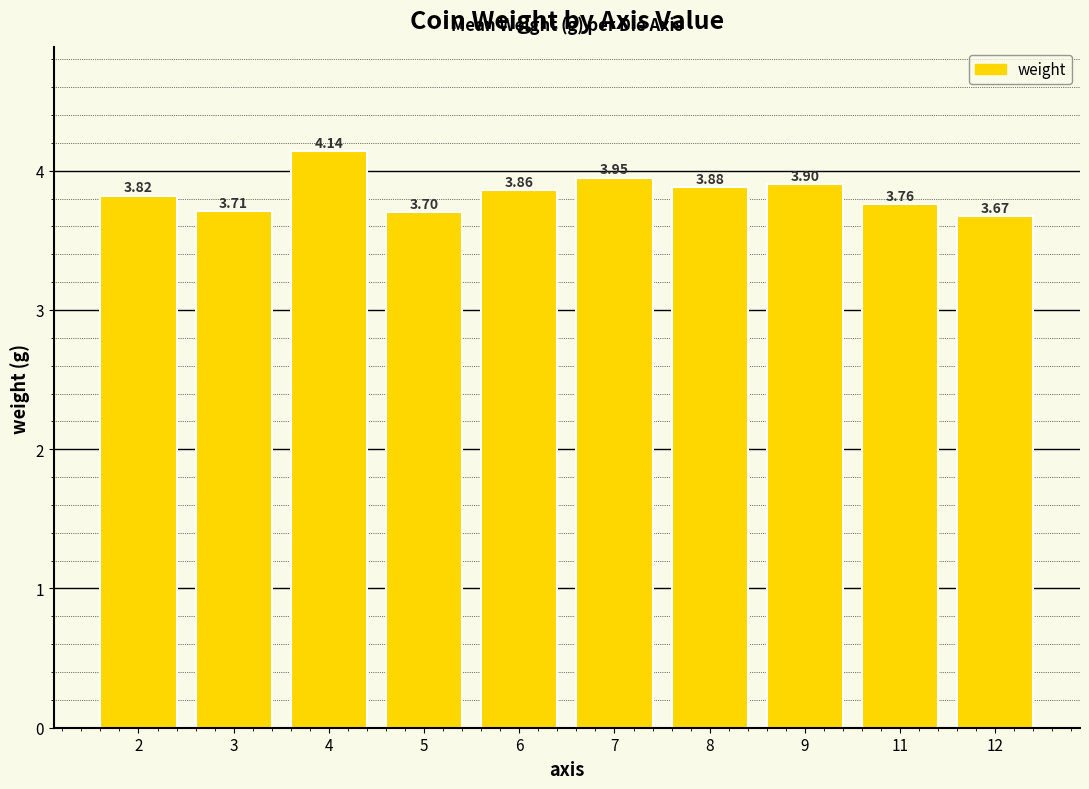

What is the difference between the values at 4 and 2?

0.3